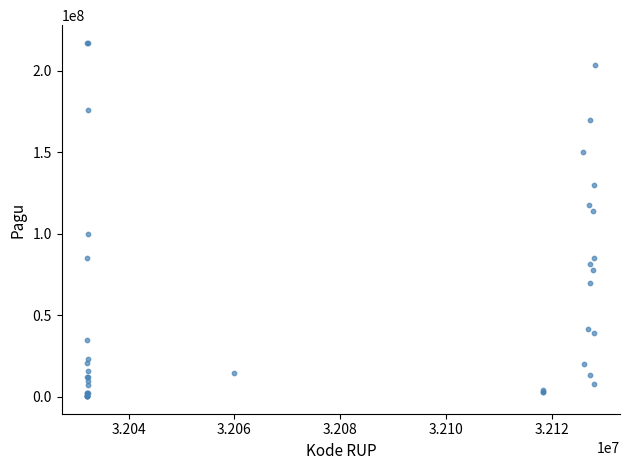

What Y value in the scatter plot is closest to 108830000?

114296000